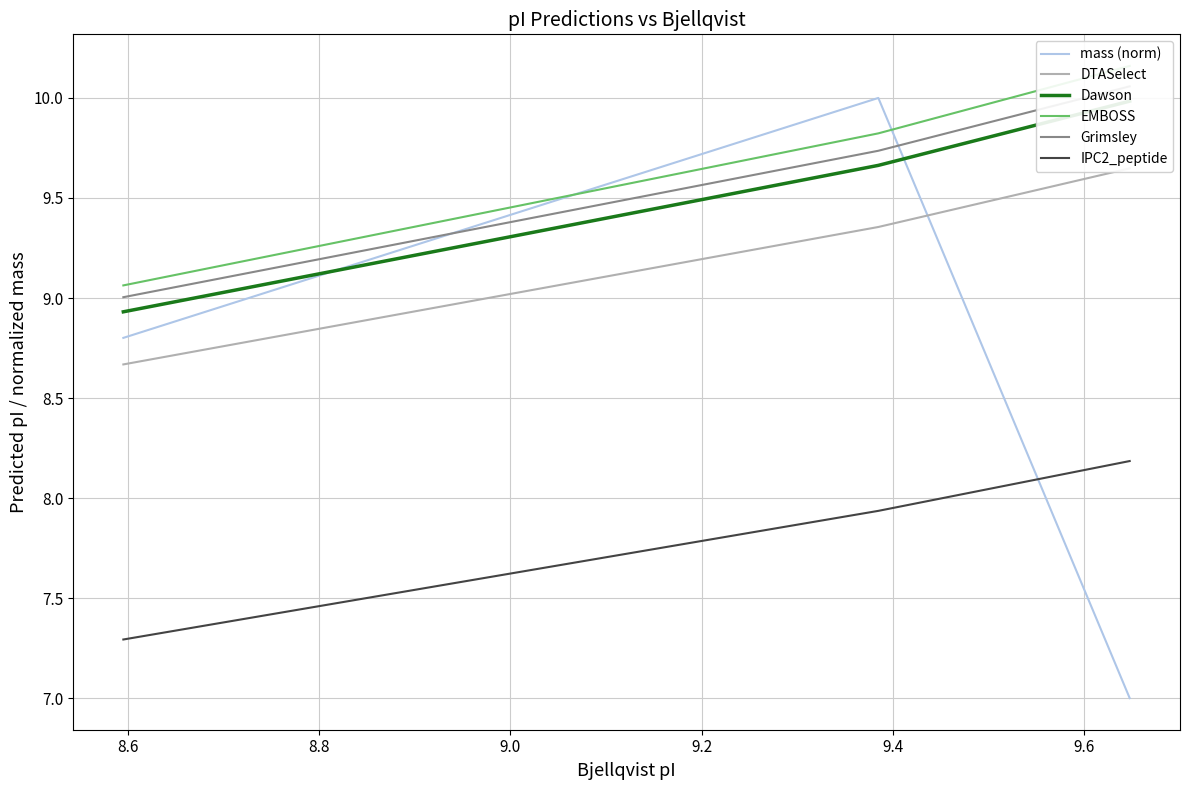

How many data points in Dawson are above 9?

2